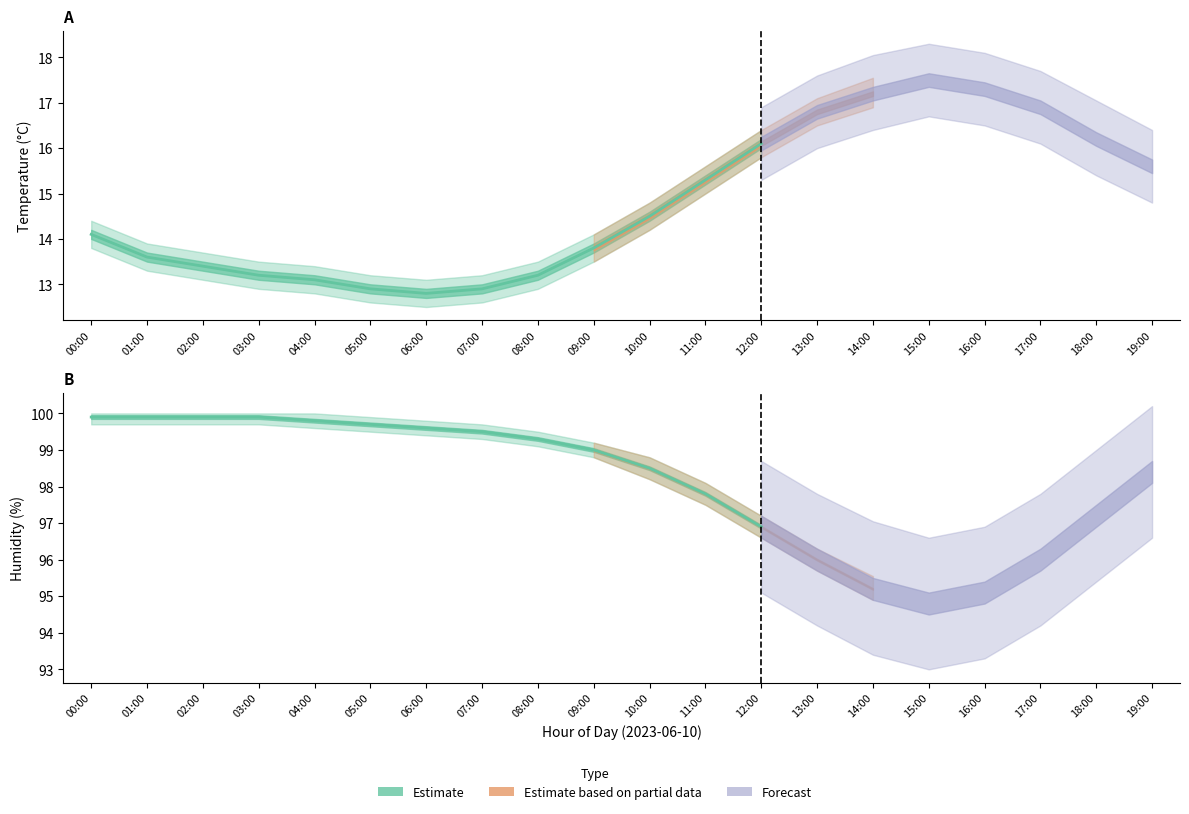

True or false: humidity has a value of 98.4 at 19:00.

True